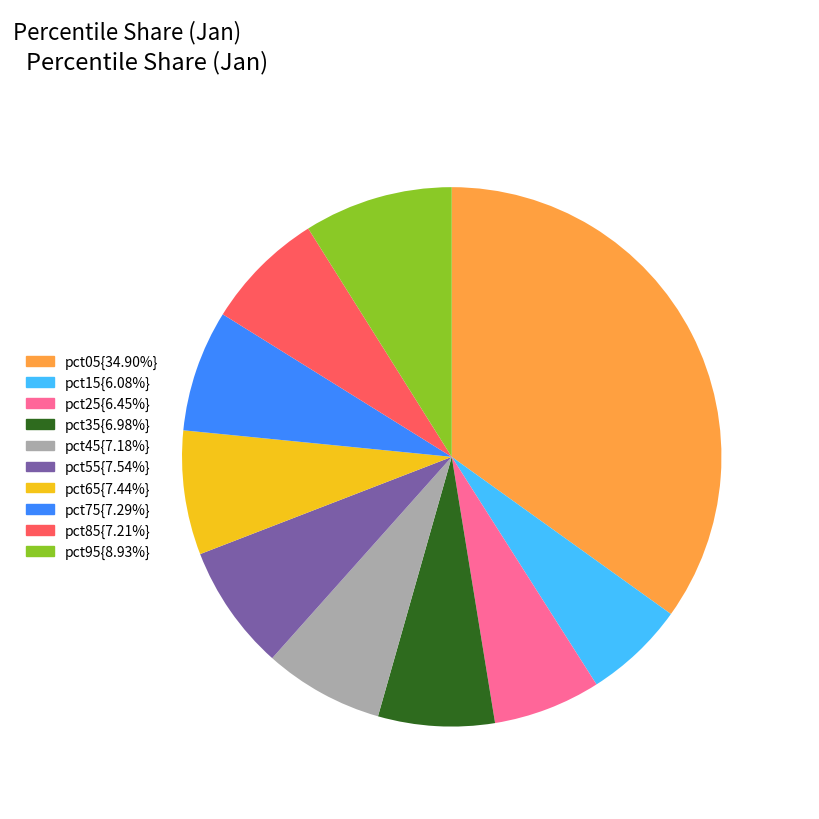

Is there any slice that represents more than half of the pie?

No